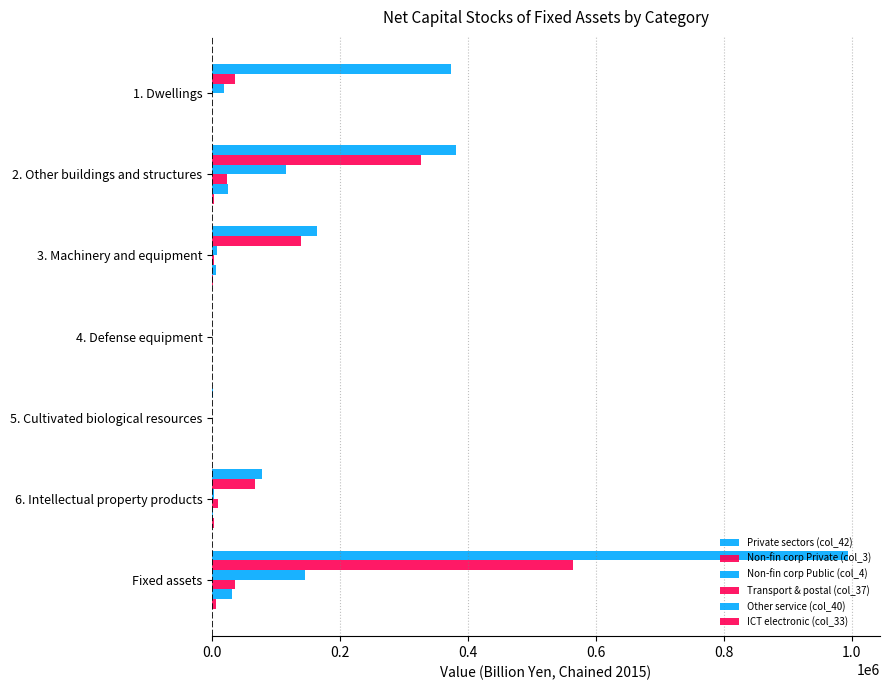

What position from the right is Fixed assets?

1